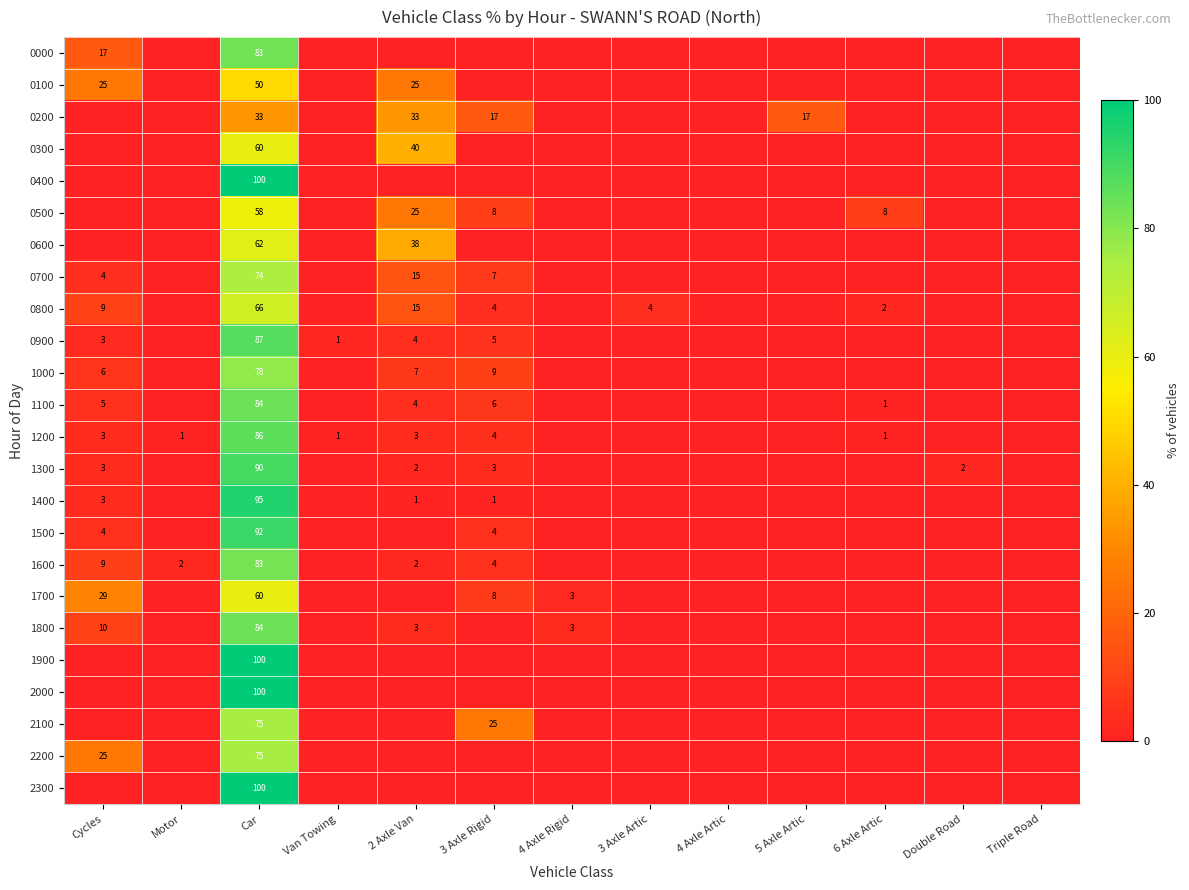

The 0800 series shows 4 at 3 Axle Artic. True or false?

True